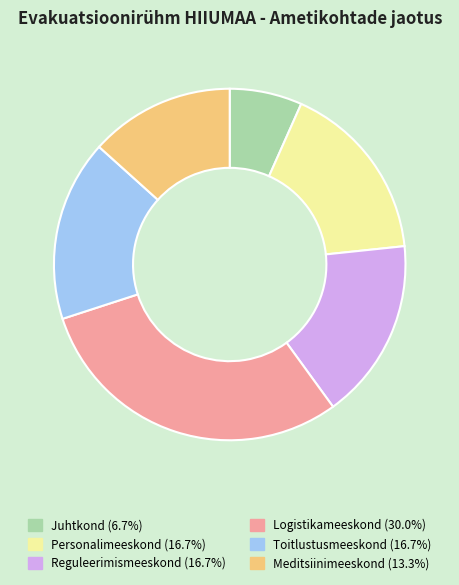

Combined, do Logistikameeskond and Personalimeeskond account for over 50%?

No